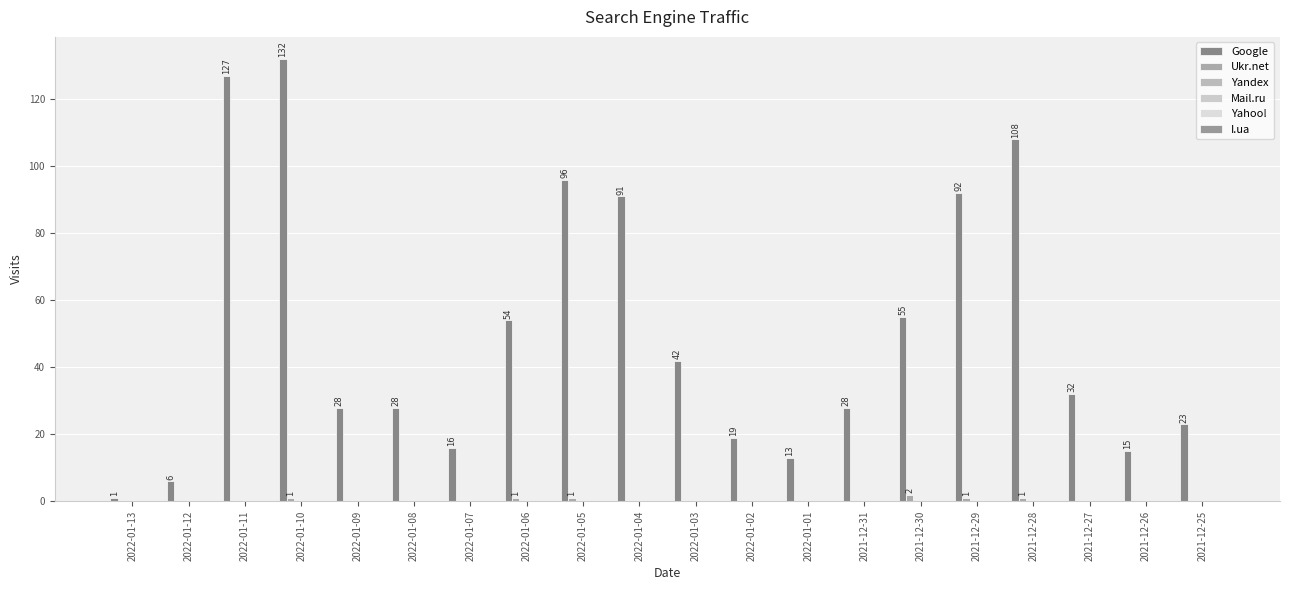

Are the bars horizontal?

No